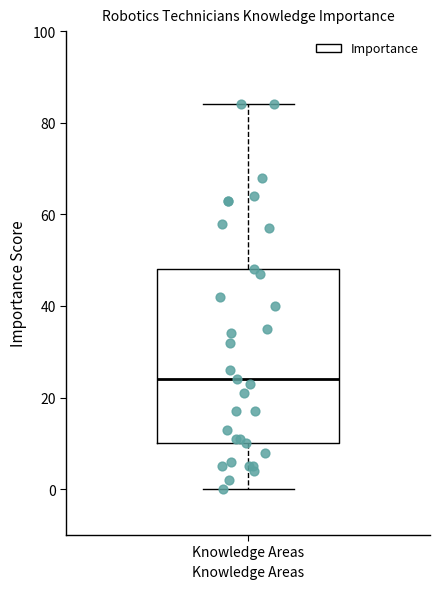

Where does the upper whisker of the box for Knowledge Areas end on the y-axis? The values are not printed on the chart, so give them approximately, as read against the axis.

84